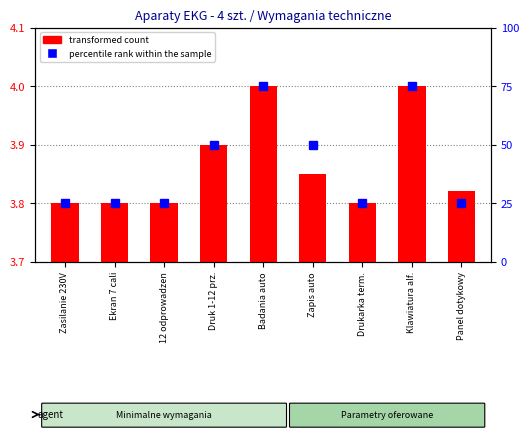

How many groups of bars are there?

9